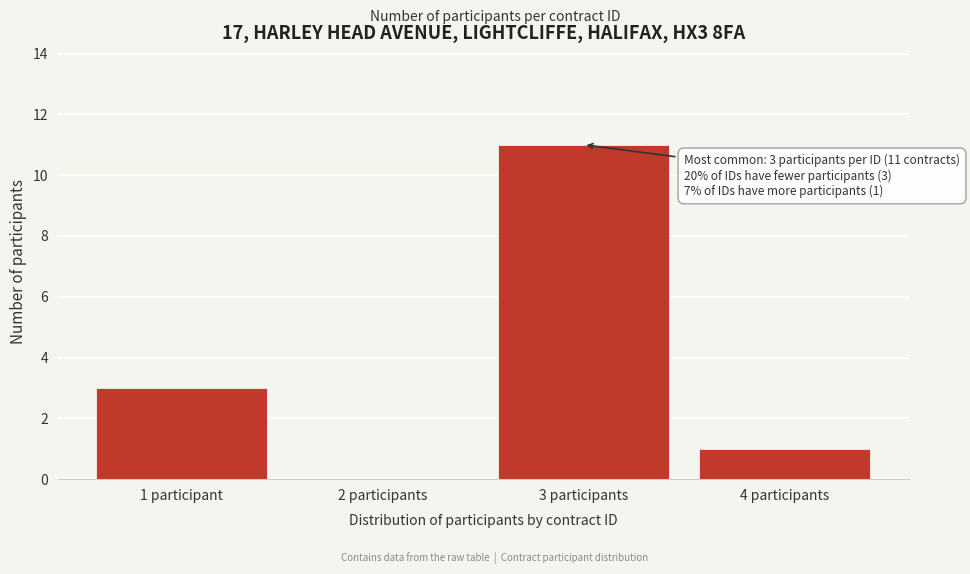

Reading left to right, extract all data points from this chart.

1 participant=3	2 participants=0	3 participants=11	4 participants=1